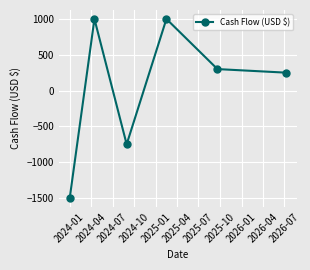

How many points are higher than both their immediate neighbors (excluding endpoints)?

2